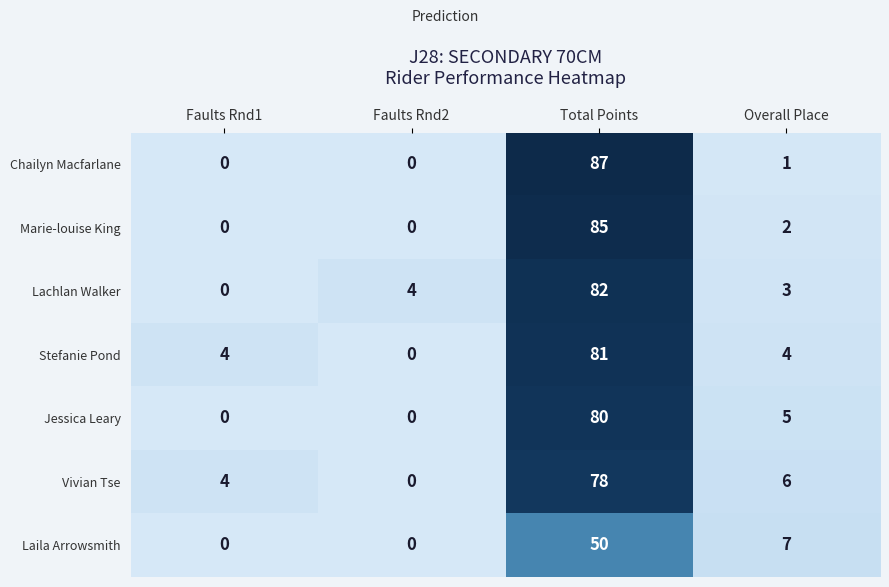

Rank the series by their maximum value, from highest to lowest.

Chailyn Macfarlane, Marie-louise King, Lachlan Walker, Stefanie Pond, Jessica Leary, Vivian Tse, Laila Arrowsmith